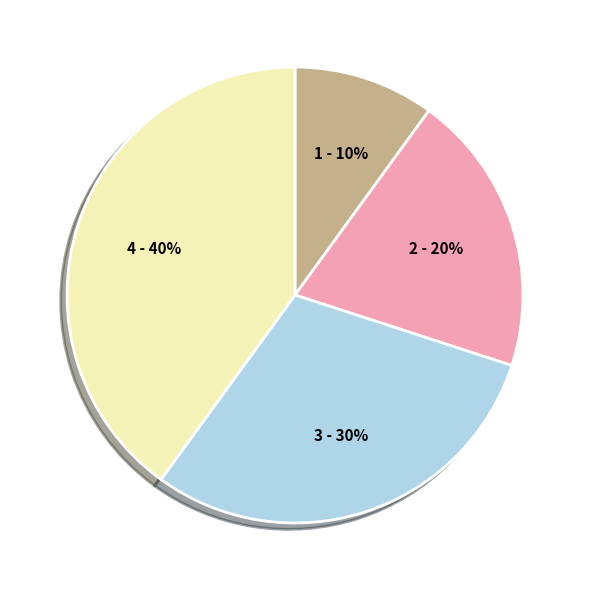

Is there any slice that represents more than half of the pie?

No